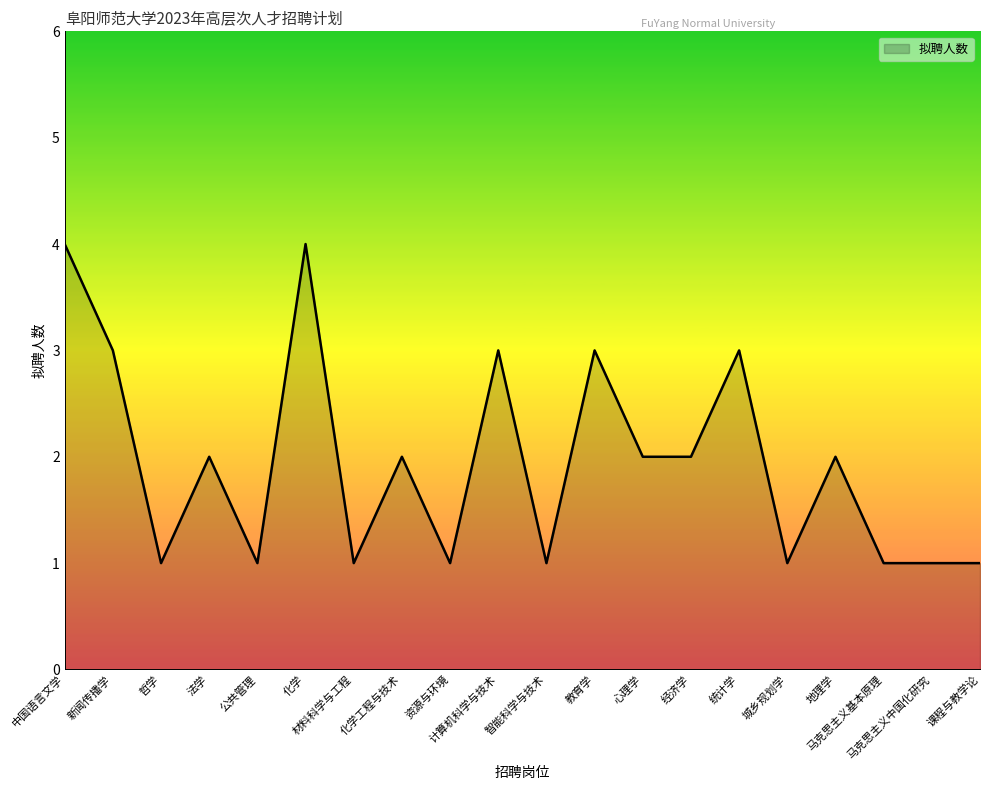

At which category does the data reach its first local peak?

法学